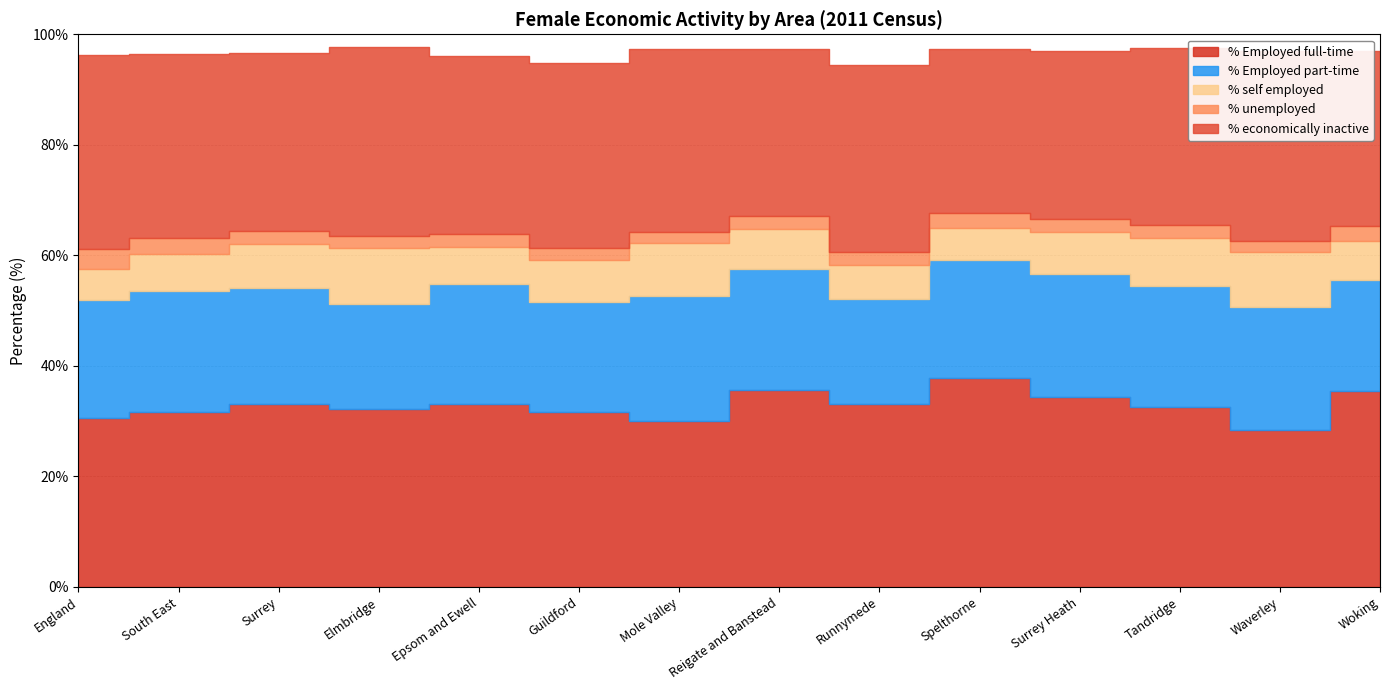

What position from the right is Surrey Heath?

4